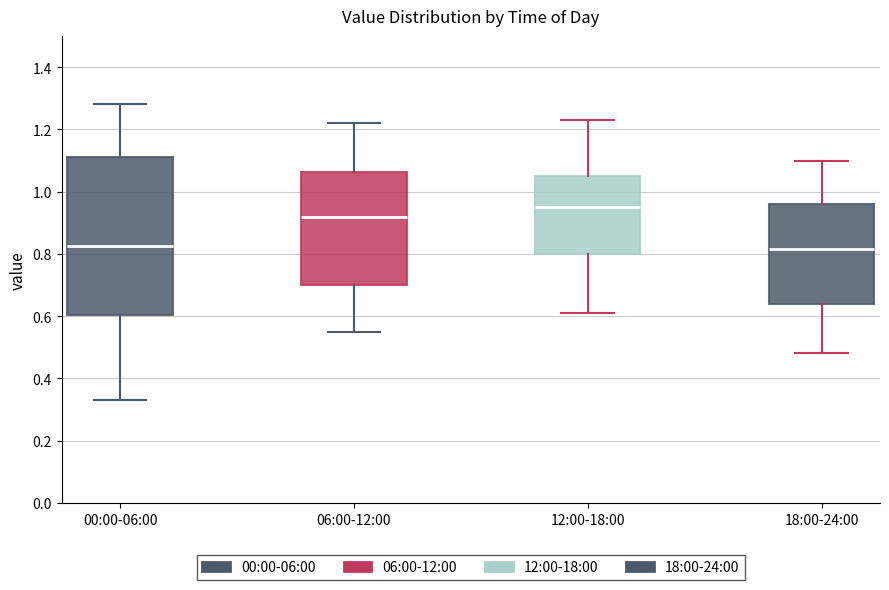

Reading left to right, read every box against the y-axis: the position of its median line, the range the box covers, and the ends of its whiskers. The values are not printed on the chart, so give them approximately, as read against the axis.

00:00-06:00: median 0.82, box 0.60 to 1.12, whiskers 0.34 to 1.28
06:00-12:00: median 0.92, box 0.70 to 1.06, whiskers 0.56 to 1.22
12:00-18:00: median 0.96, box 0.80 to 1.06, whiskers 0.62 to 1.24
18:00-24:00: median 0.82, box 0.64 to 0.96, whiskers 0.48 to 1.10